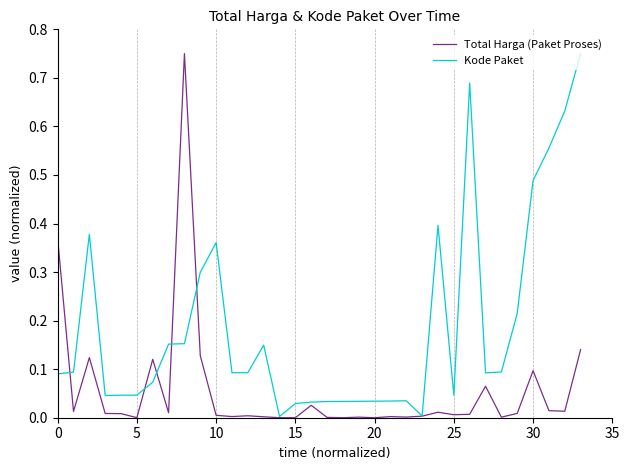

True or false: Total Harga (Paket Proses) has more than 2 points higher than both neighbors.

True